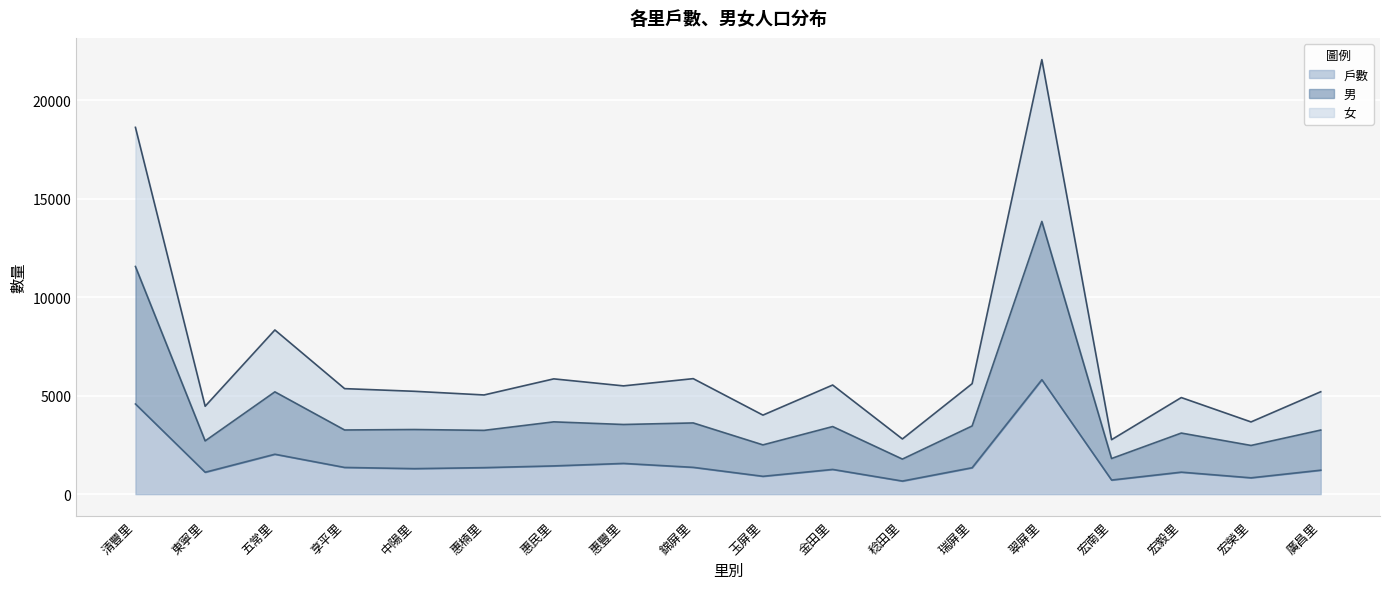

What position from the right is 玉屏里?

9